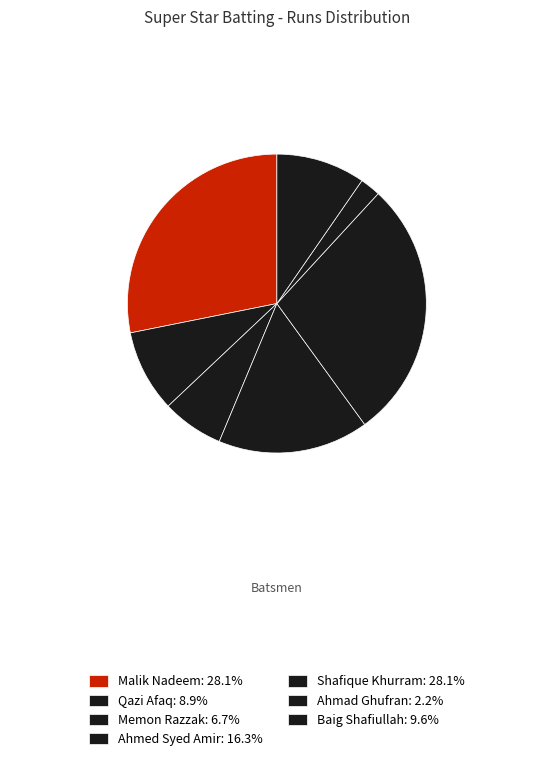

How many slices are in this pie chart?

7